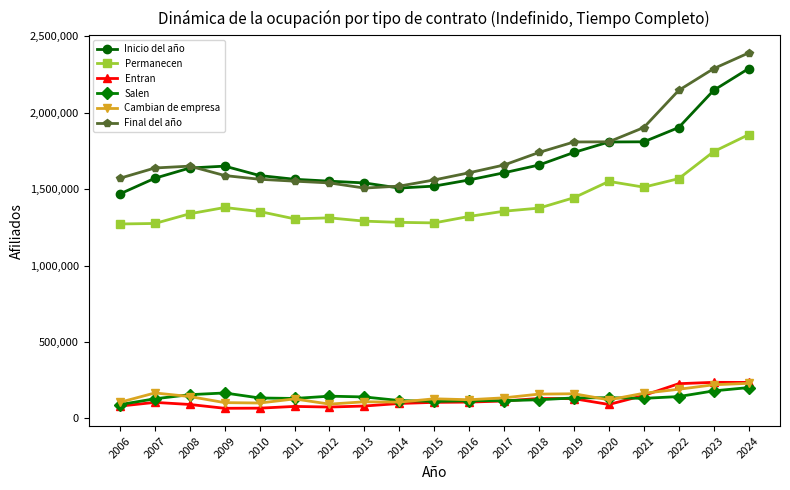

What is the total value across all series at 2024?

7201499